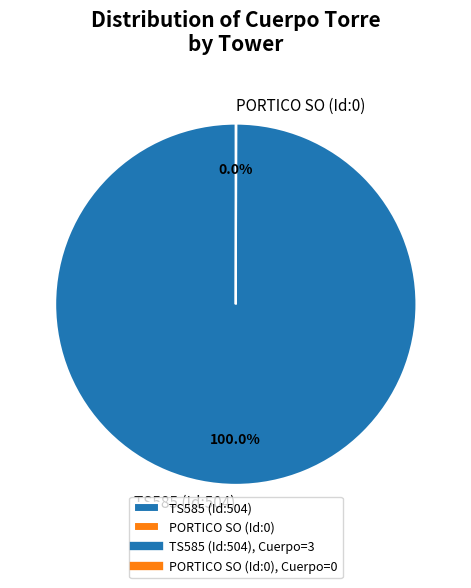

Which slice is the largest?

TS585 (Id:504)